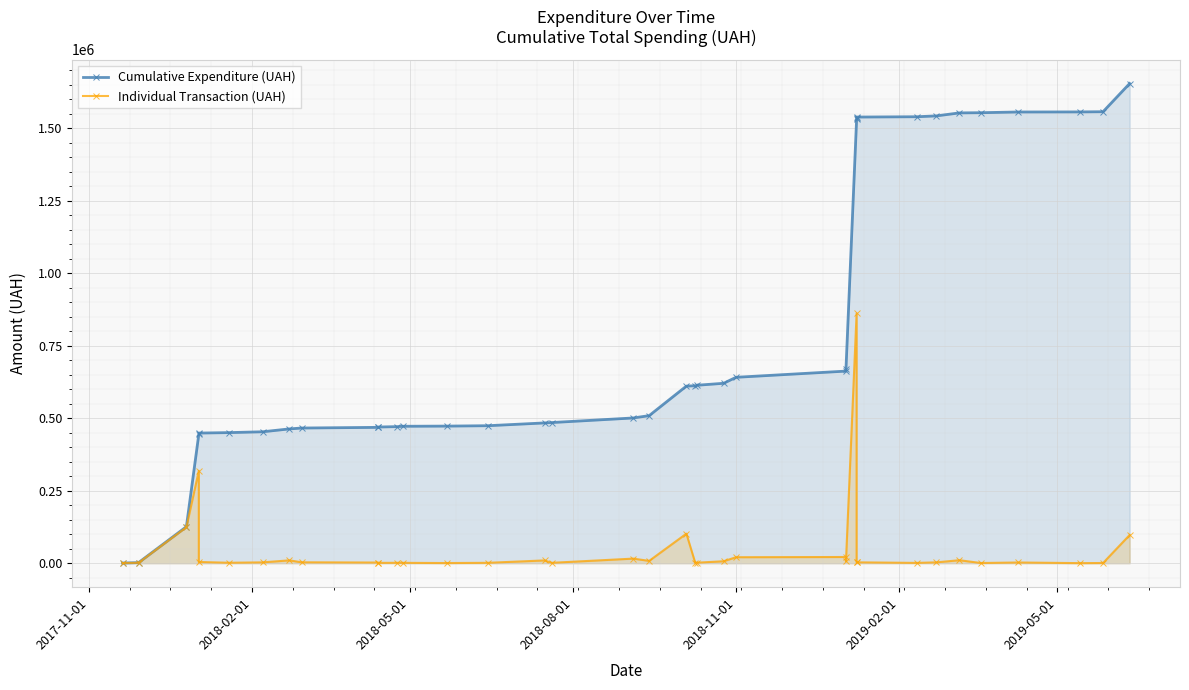

List the series in order of their peak value, lowest first.

Individual Transaction (UAH), Cumulative Expenditure (UAH)